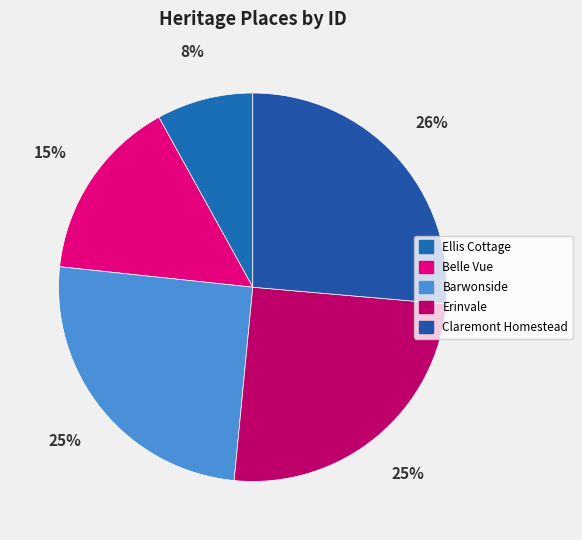

How many segments does this pie chart have?

5